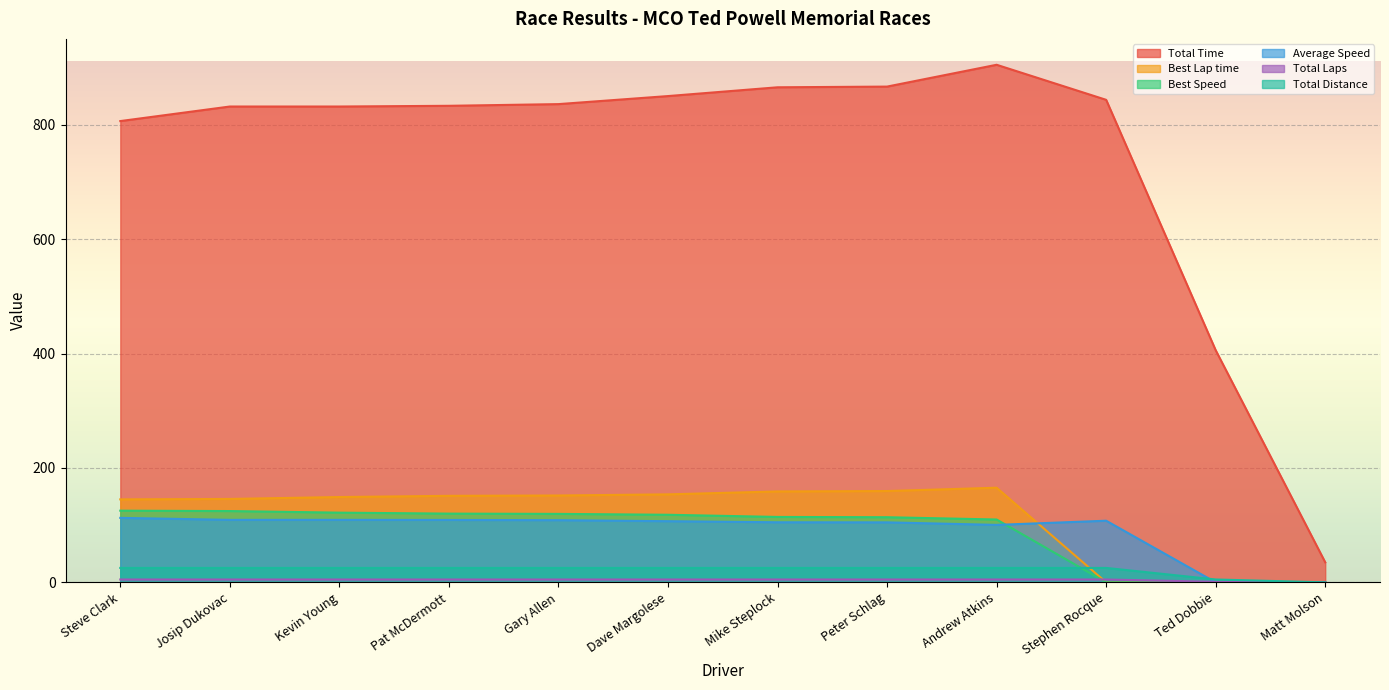

Is it true that Best Lap time equals -71.1 at Ted Dobbie?

False